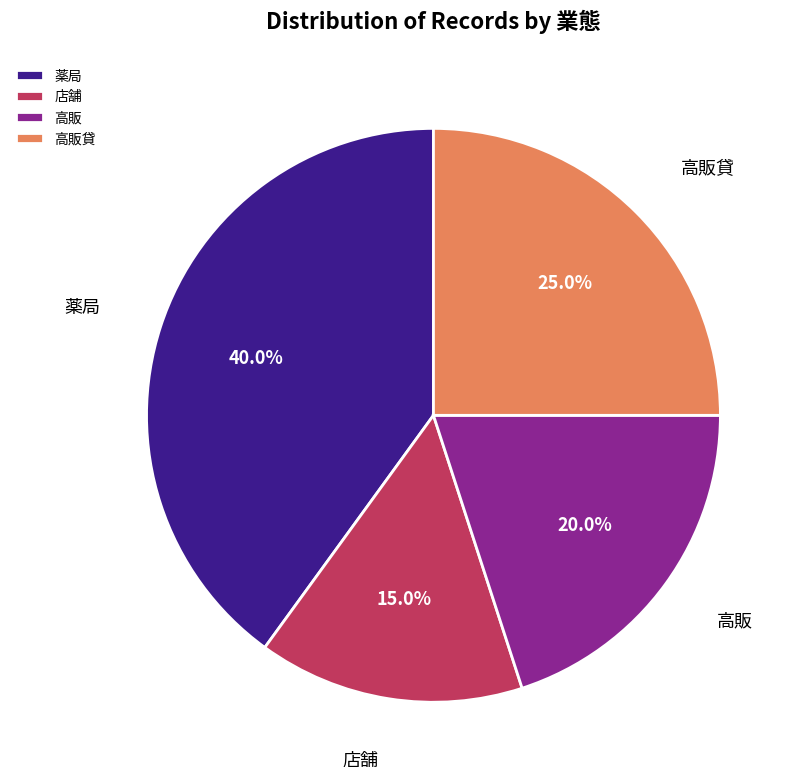

What is the largest slice in the pie chart?

薬局